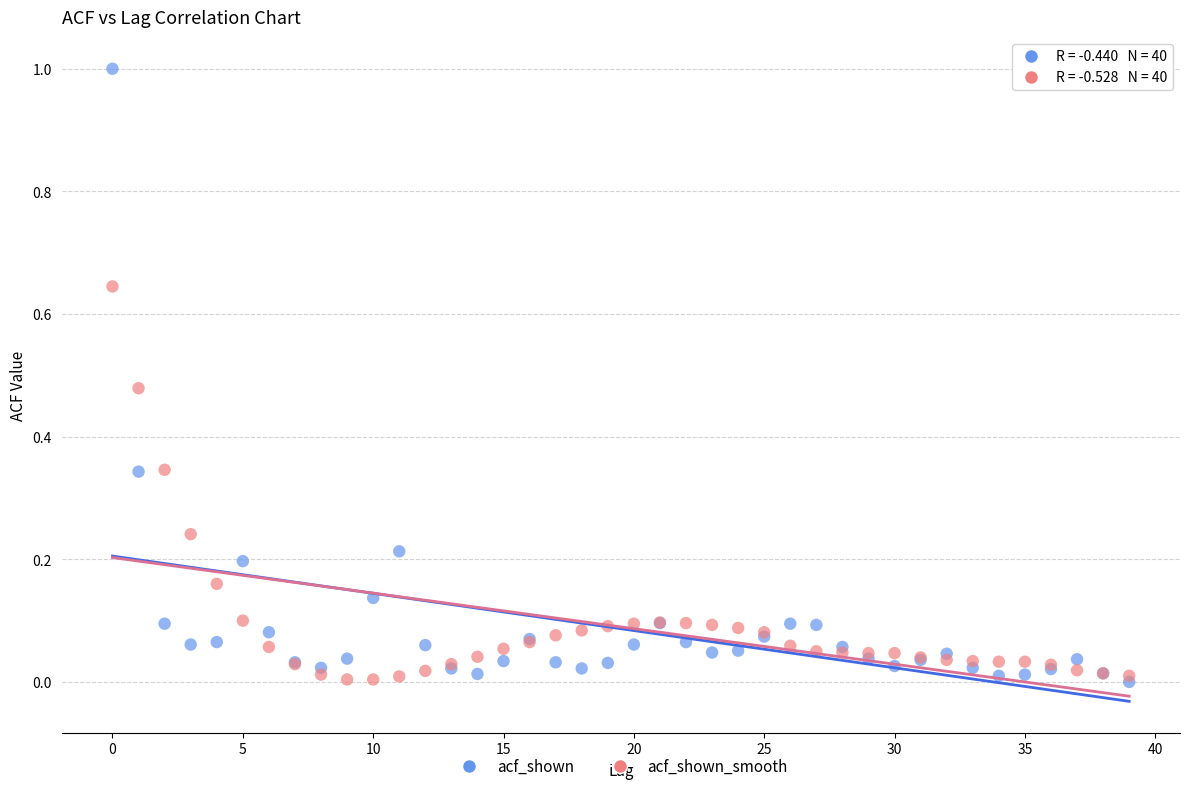

Which series contains the highest Y value?

acf_shown